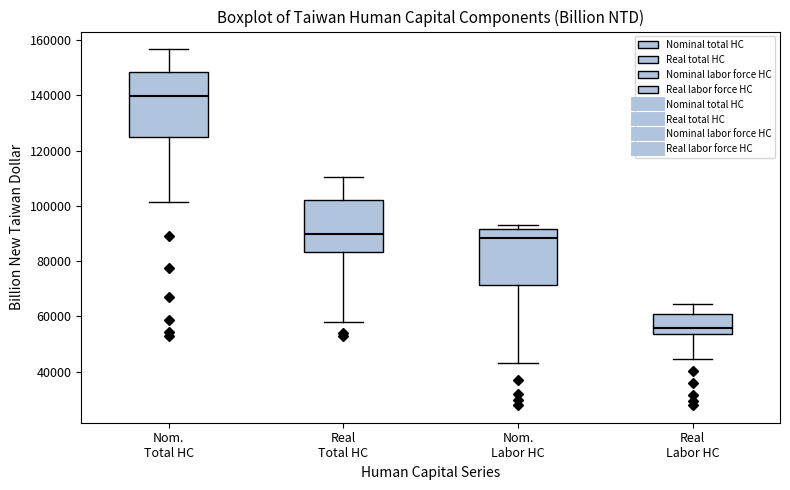

Reading left to right, read every box against the y-axis: the position of its median line, the range the box covers, and the ends of its whiskers. The values are not printed on the chart, so give them approximately, as read against the axis.

Nom. Total HC: median 140000, box 124000 to 148000, whiskers 102000 to 156000
Real Total HC: median 90000, box 84000 to 102000, whiskers 58000 to 110000
Nom. Labor HC: median 88000, box 72000 to 92000, whiskers 44000 to 94000
Real Labor HC: median 56000, box 54000 to 60000, whiskers 44000 to 64000